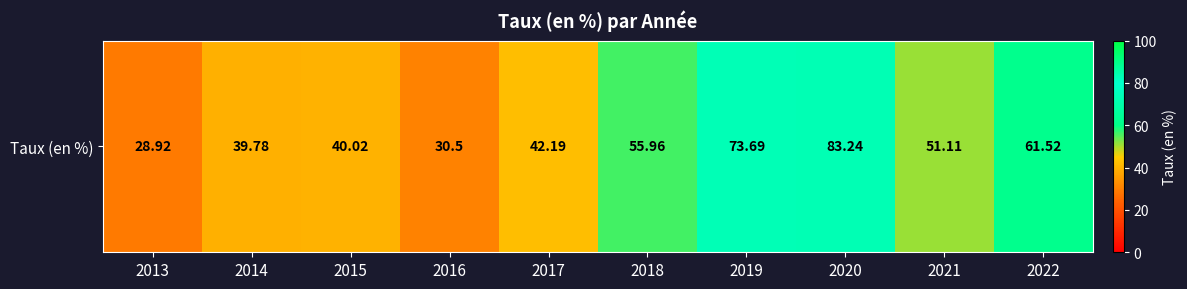

Reading right to left, list all the values displayed in this chart.

2022=61.5	2021=51.1	2020=83.2	2019=73.7	2018=56.0	2017=42.2	2016=30.5	2015=40.0	2014=39.8	2013=28.9